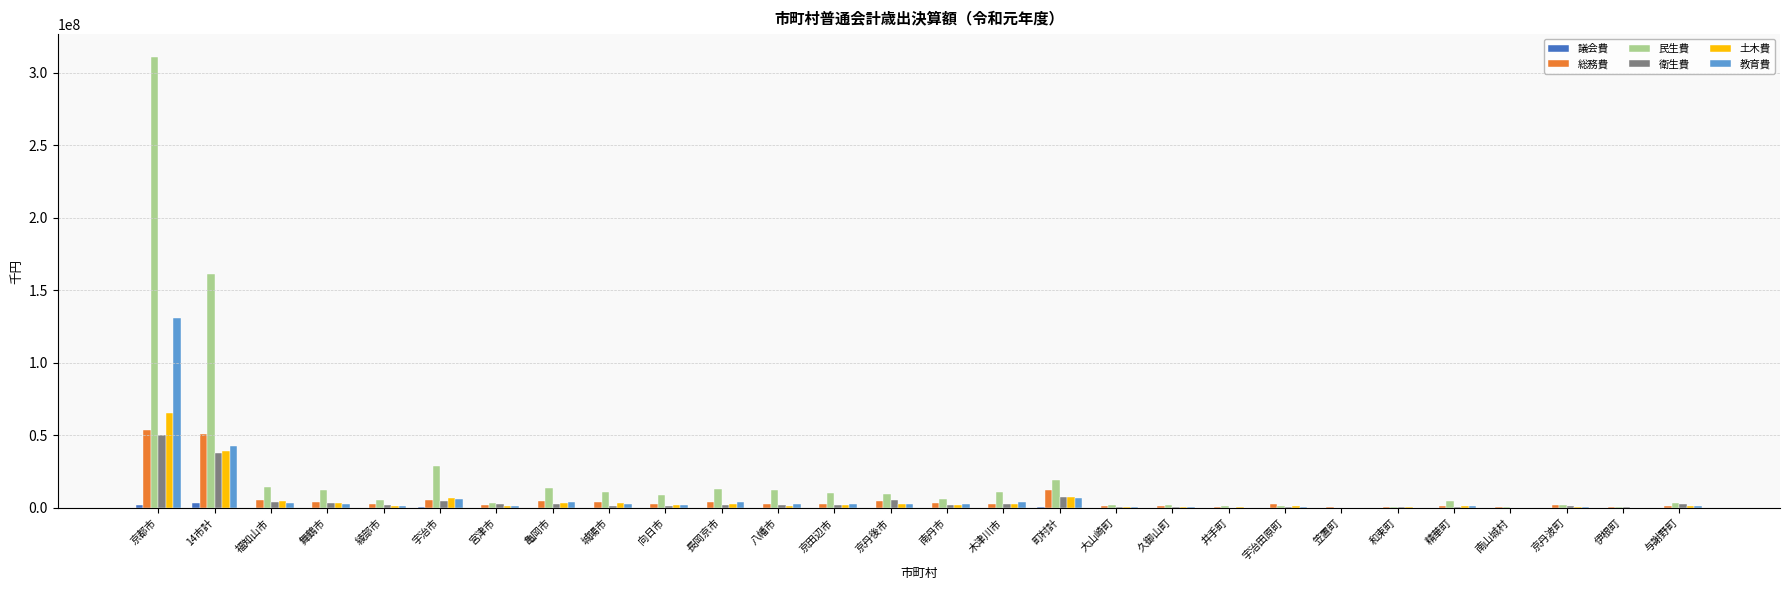

Which series changed the most between 京都市 and 亀岡市?

民生費